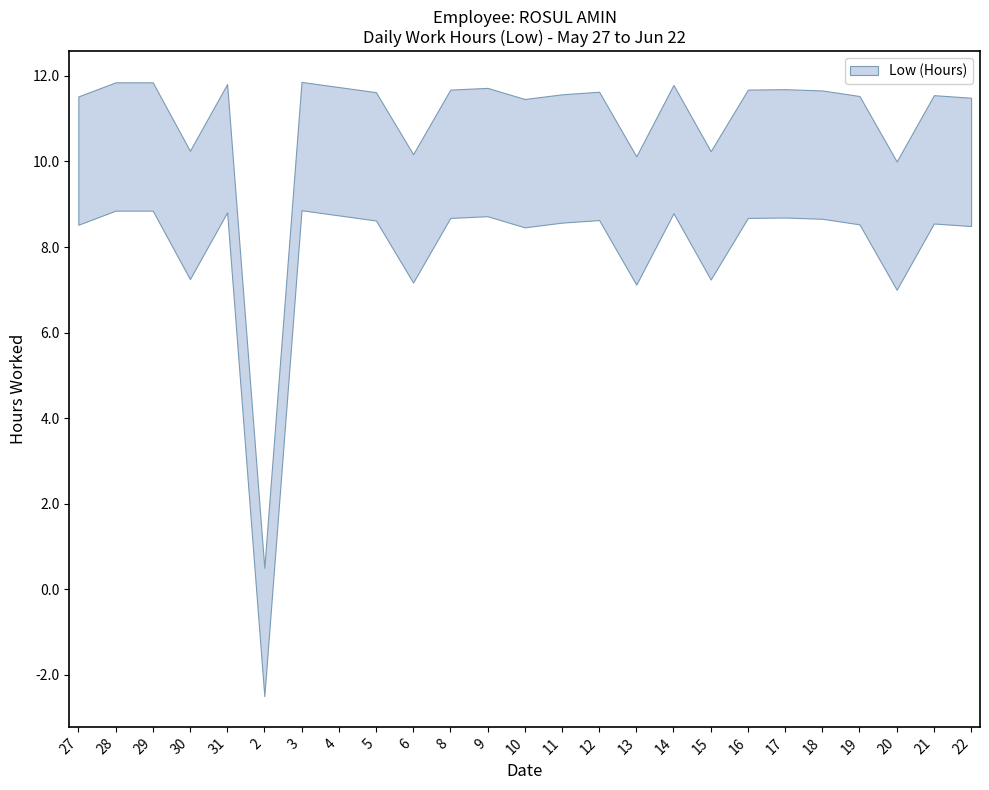

List the labels in order of value, largest first.

3, 28, 29, 31, 14, 4, 9, 17, 8, 16, 18, 12, 5, 11, 21, 19, 27, 22, 10, 30, 15, 6, 13, 20, 2